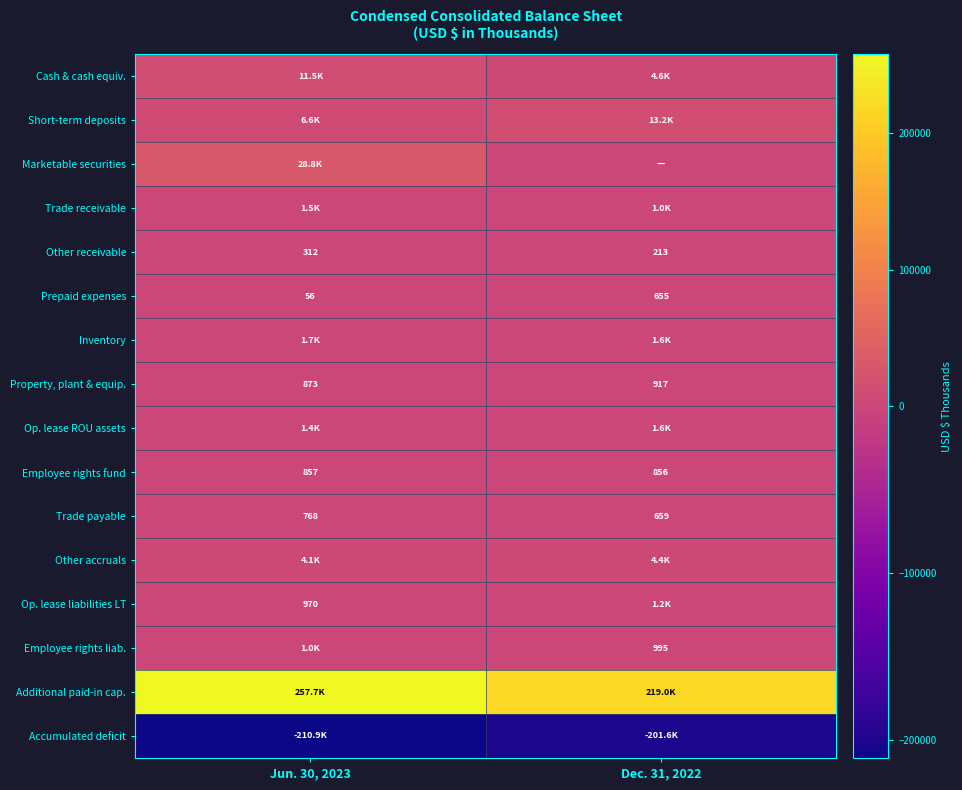

How many data points in Employee rights fund are less than 857?

1